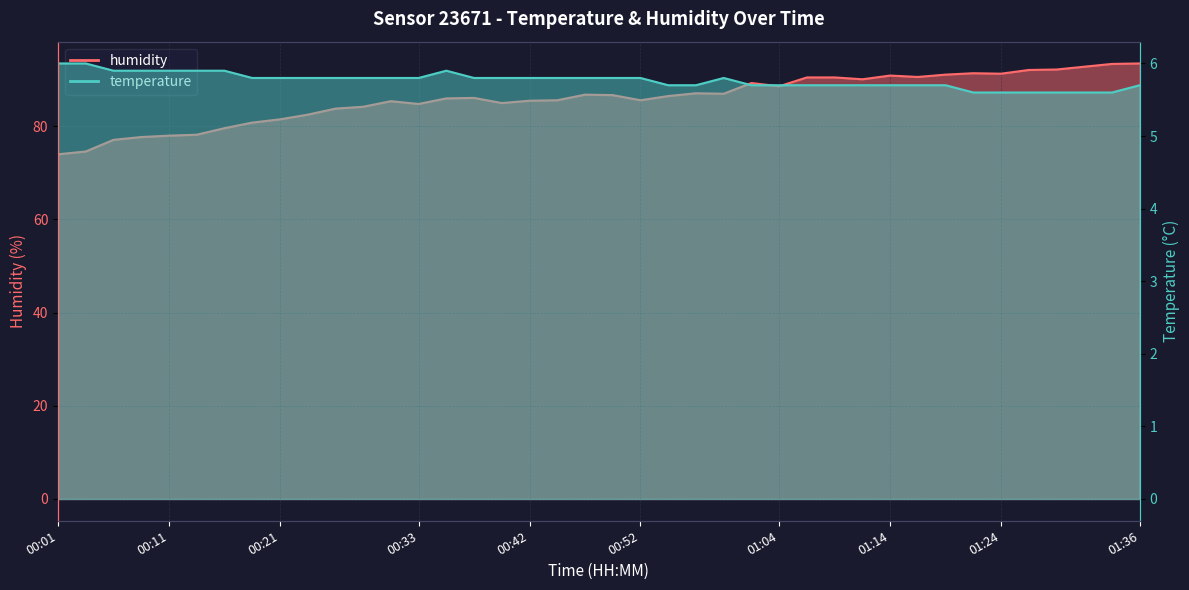

Read the temperature value at 01:31.

5.6